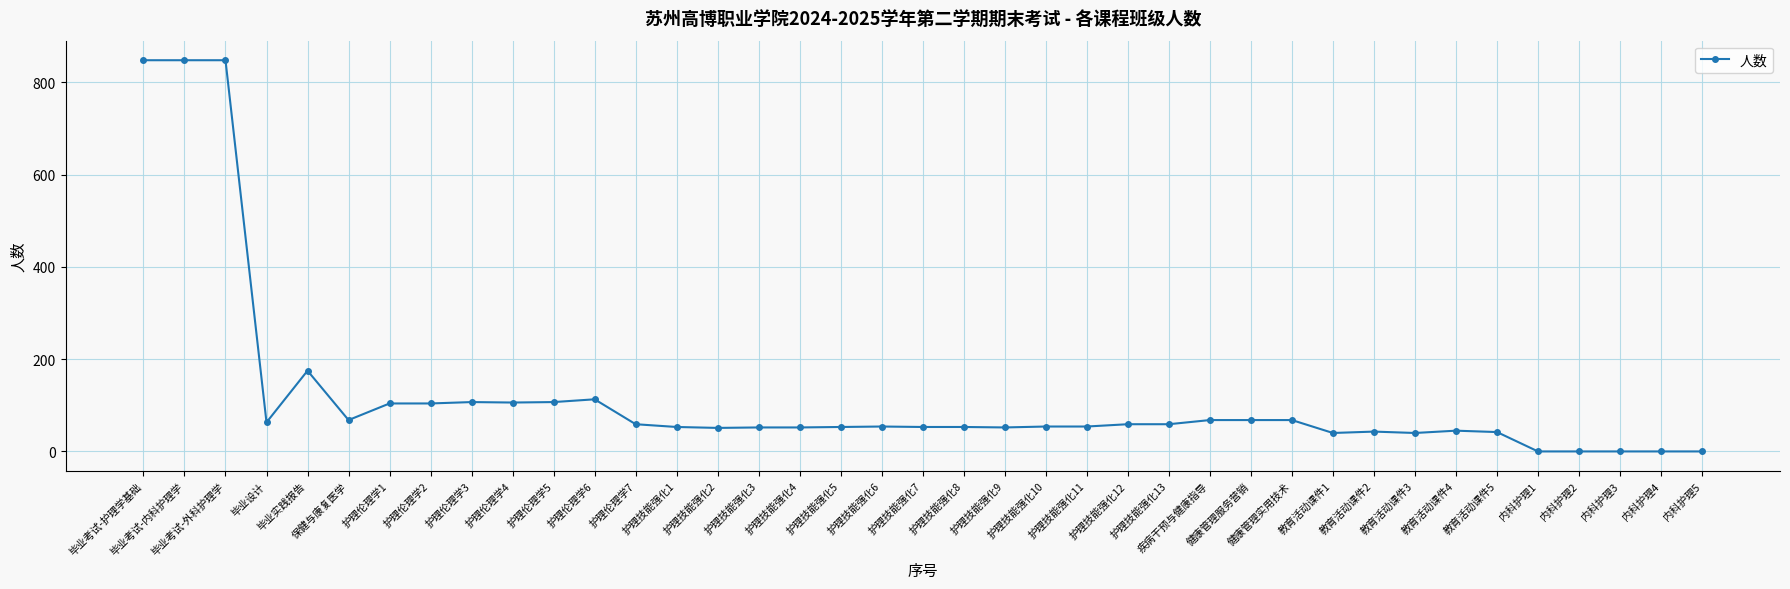

How many lines are shown in the chart?

1